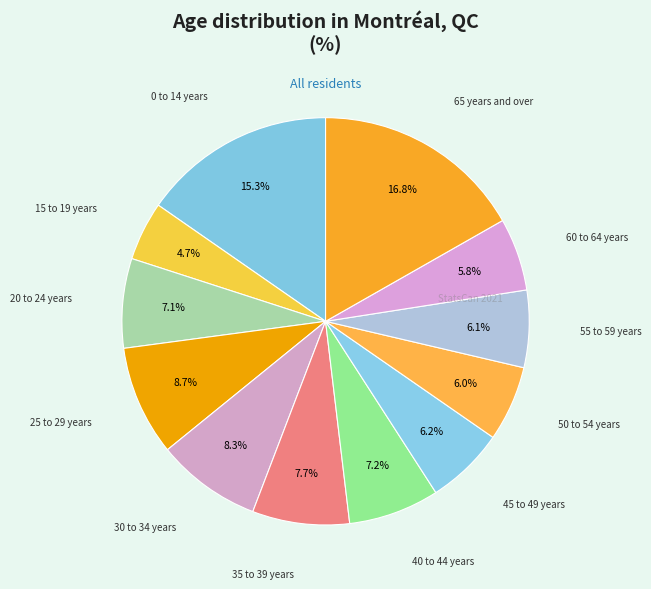

To the nearest percent, what is the average slice percentage?

8%